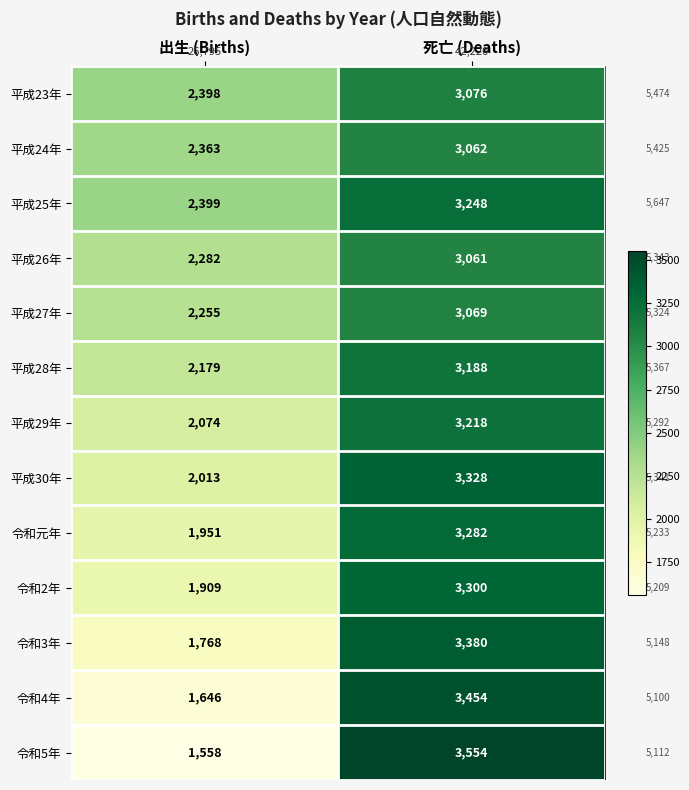

Which category has the highest value across all series?

死亡 (Deaths)